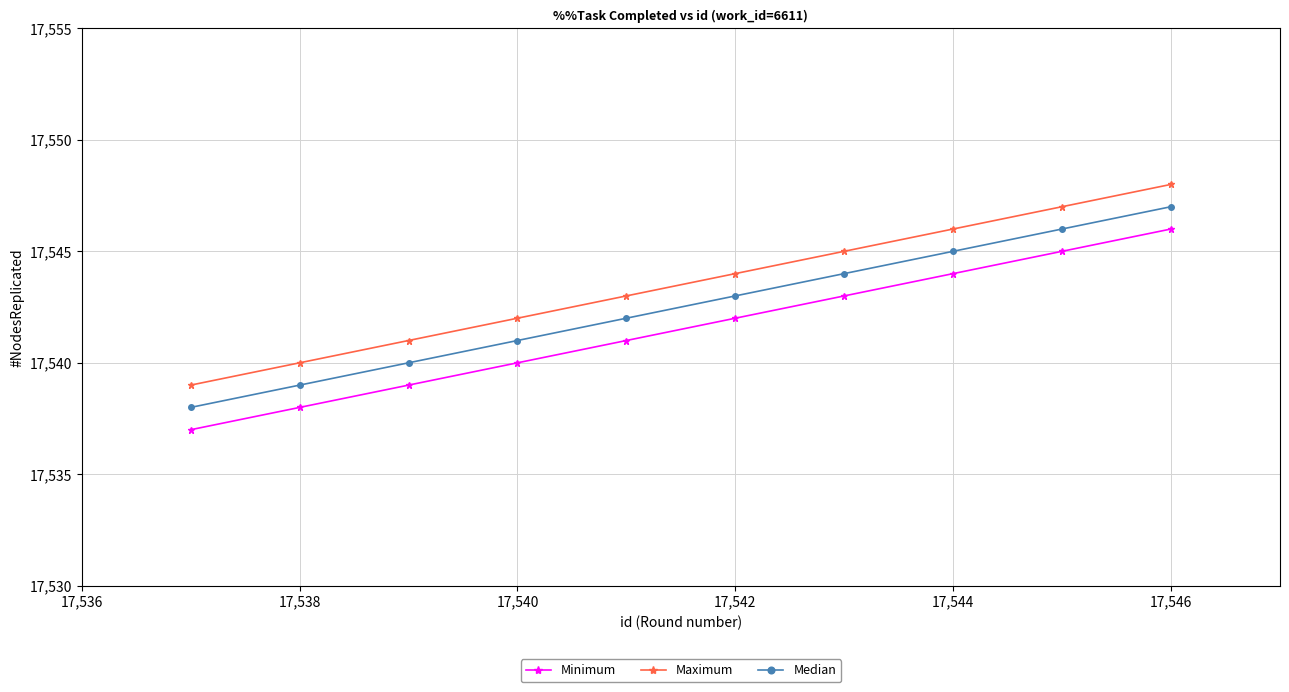

How many data points in Maximum are less than 17544?

5